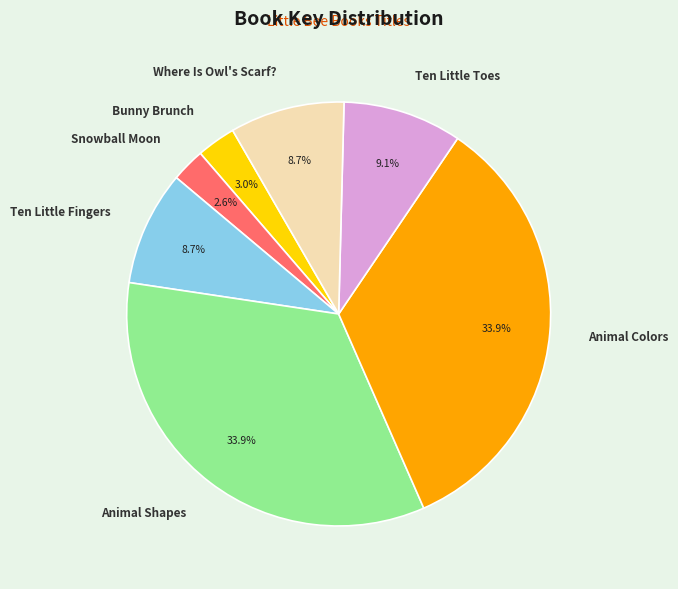

How many segments does this pie chart have?

7